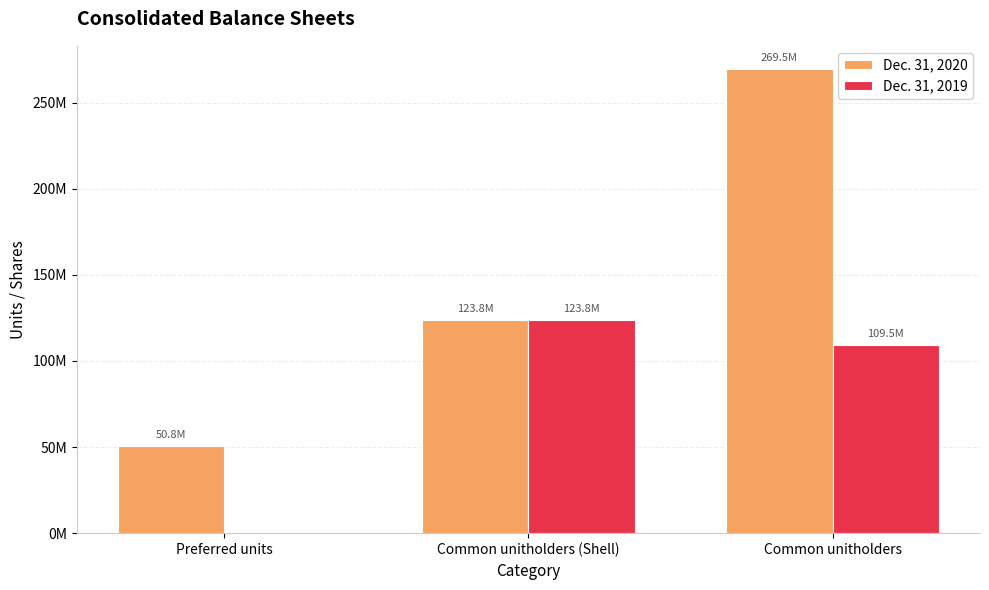

What are all the series names shown in the legend?

Dec. 31, 2020, Dec. 31, 2019